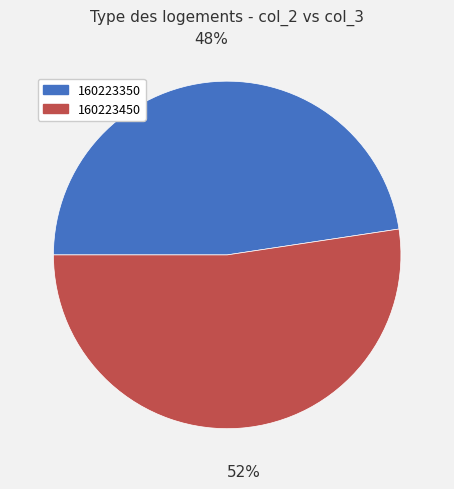

To the nearest percent, what is the average slice percentage?

50%